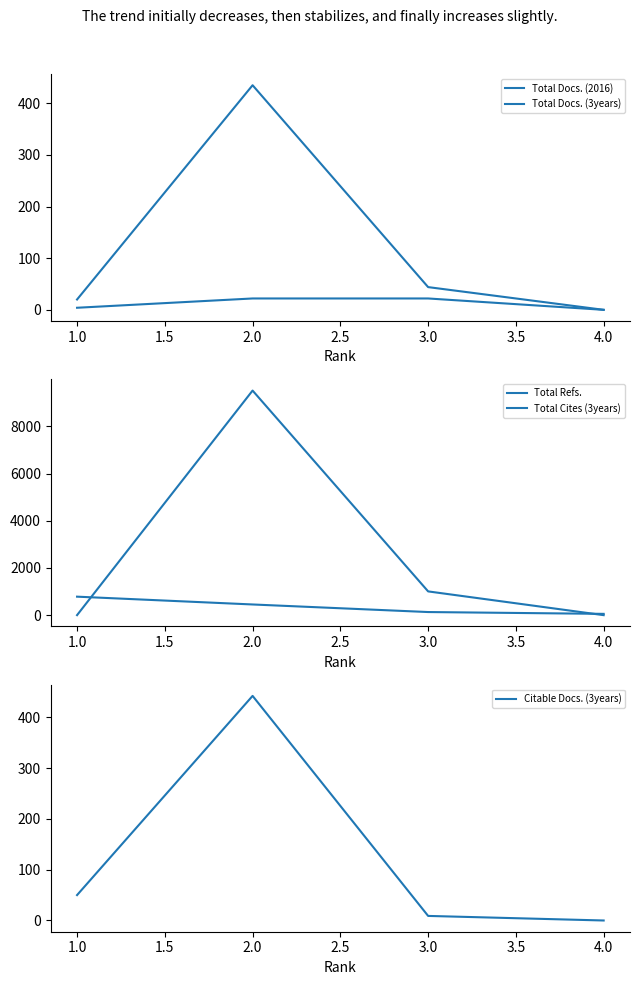

What is the difference between the second highest and minimum values in the Citable Docs. (3years) series?

50